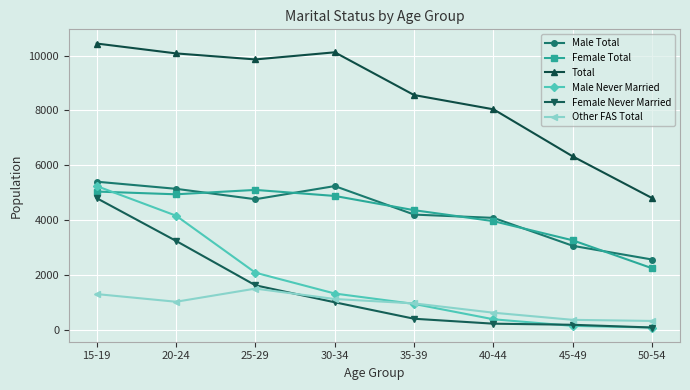

What are all the series names shown in the legend?

Male Total, Female Total, Total, Male Never Married, Female Never Married, Other FAS Total